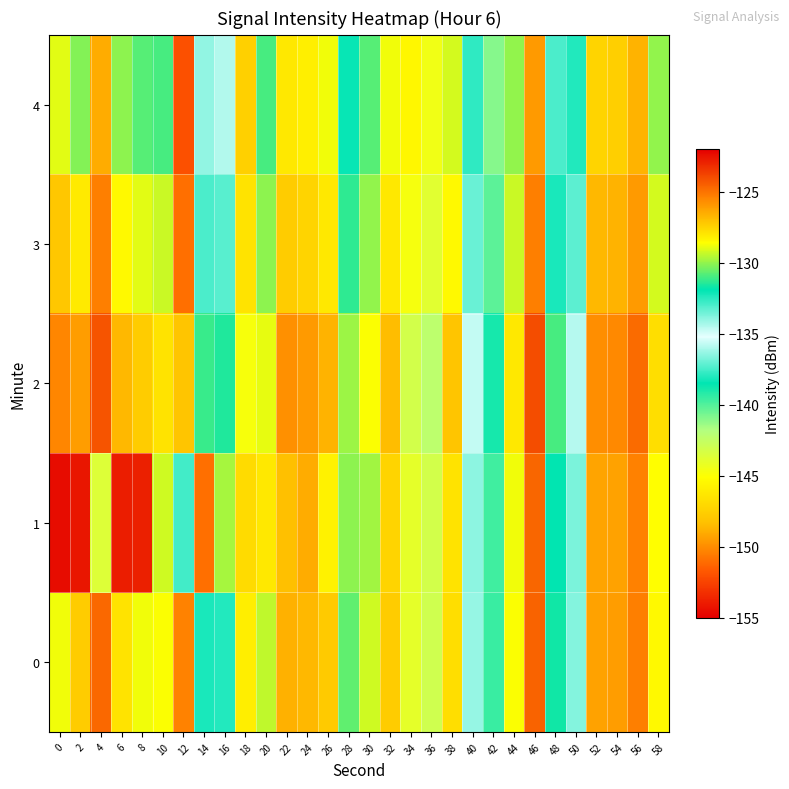

Which has a higher value, 26 or 10?

26